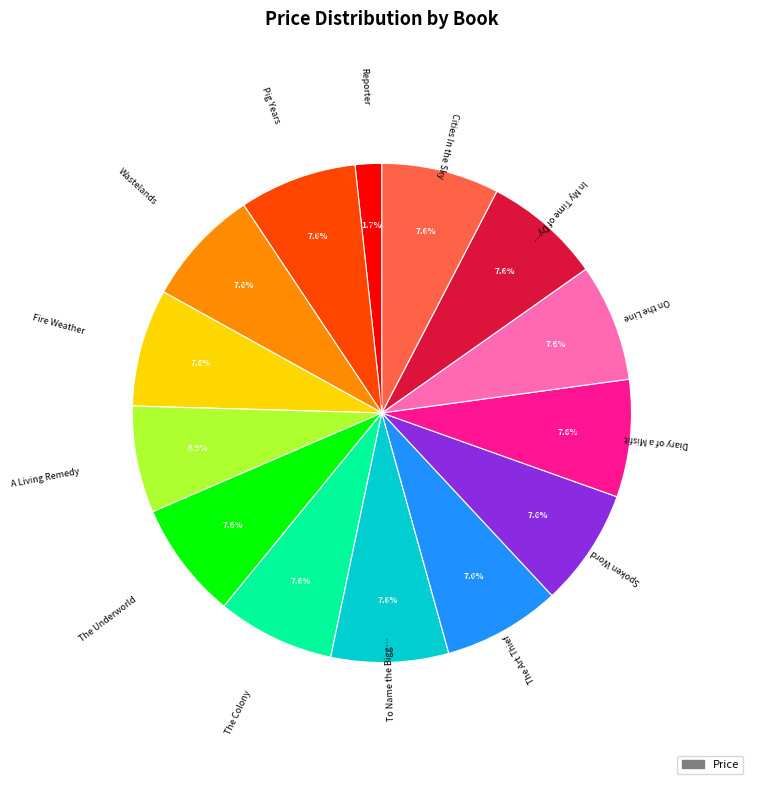

Does any single category account for the majority?

No